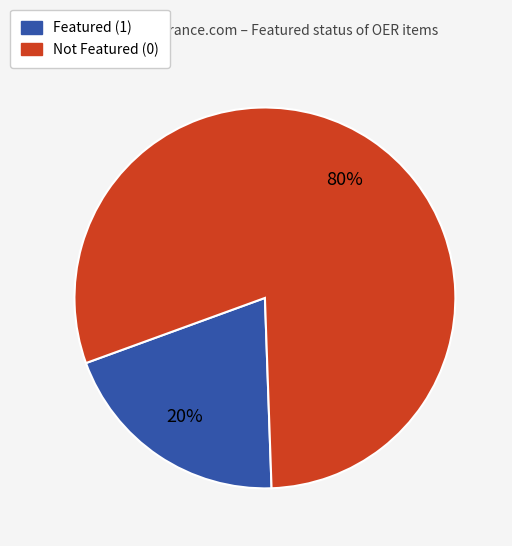

Is there any slice that represents more than half of the pie?

Yes